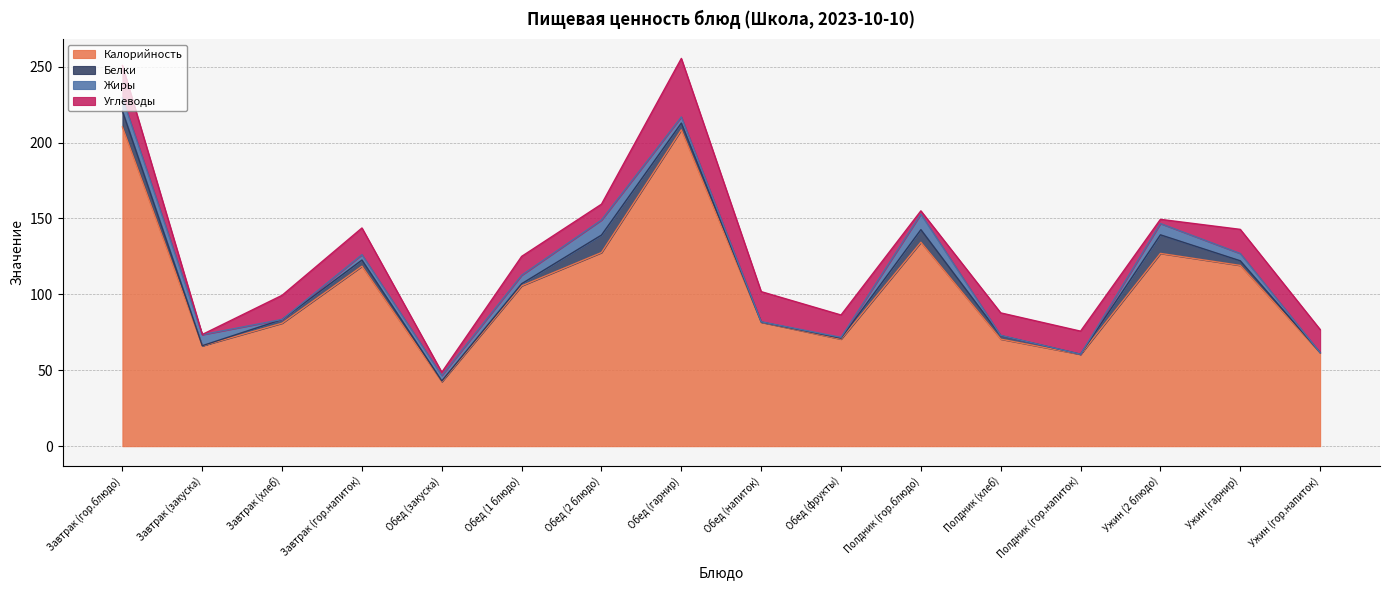

At which category does Углеводы reach its first local valley?

Завтрак (закуска)